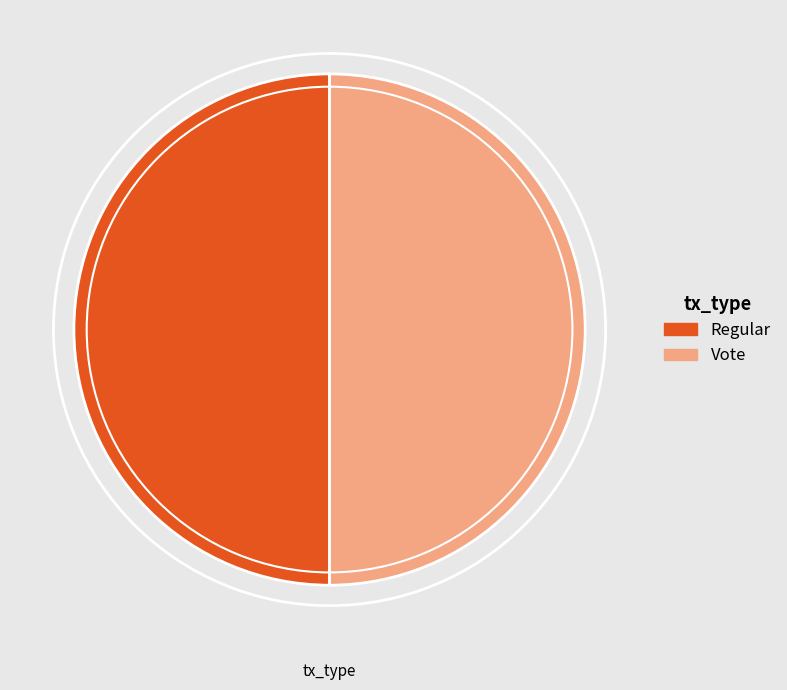

Is it true that Vote is 38% of the pie?

False